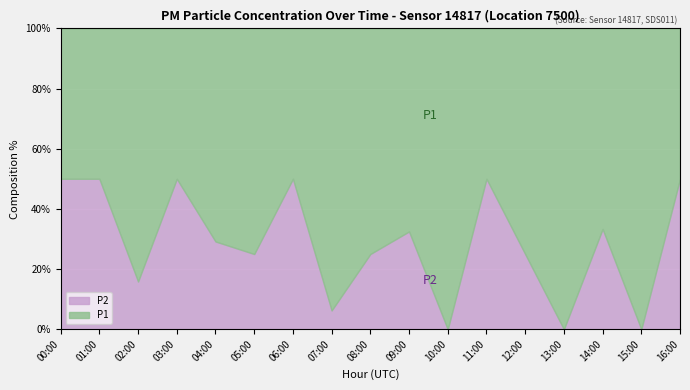

At which category does P1 reach its first local peak?

02:00